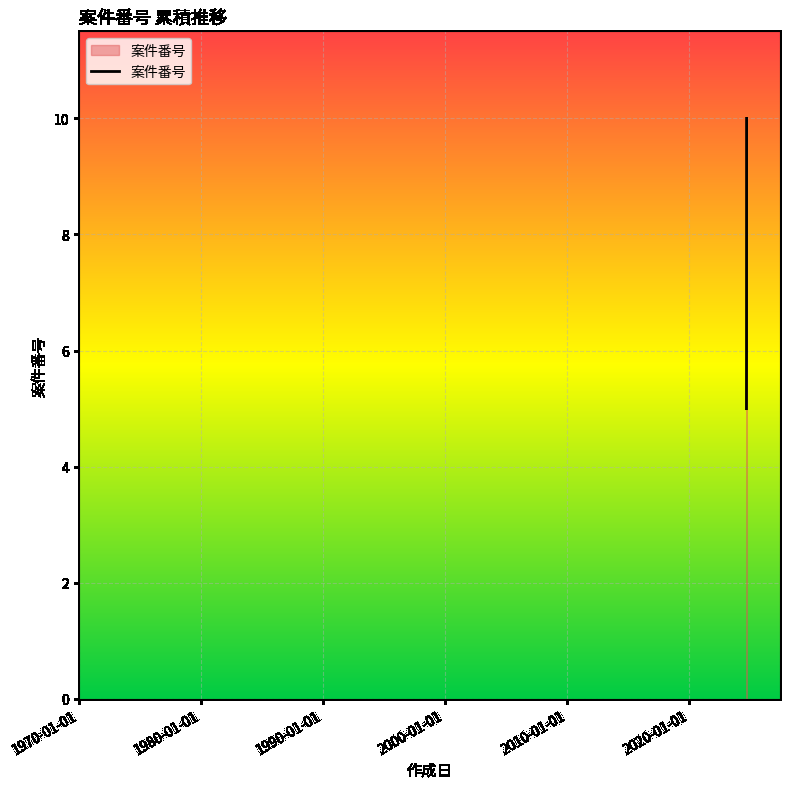

What is the smallest value displayed?

5